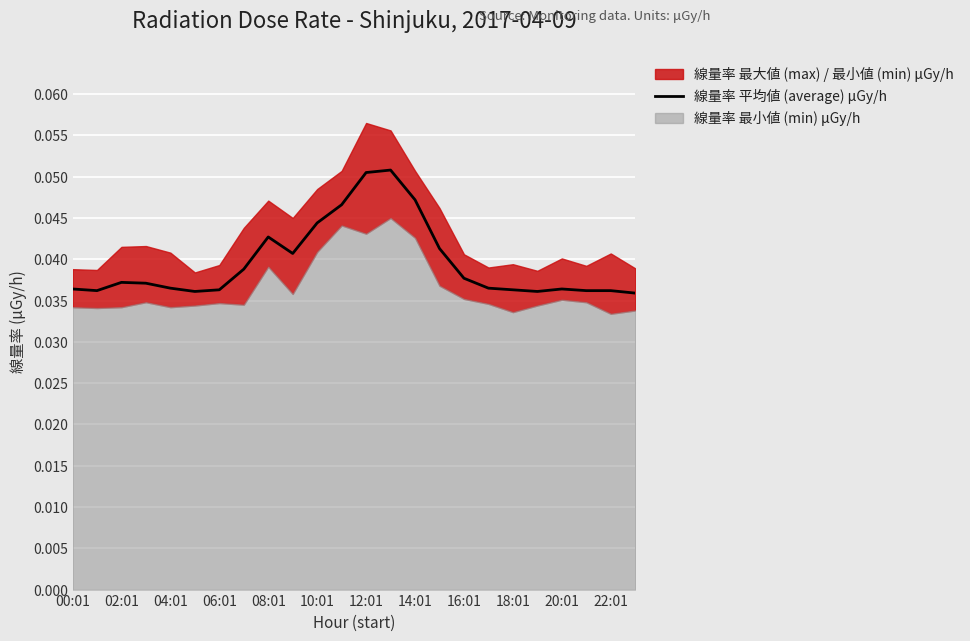

The value at 06:01 is 0.0. True or false?

False